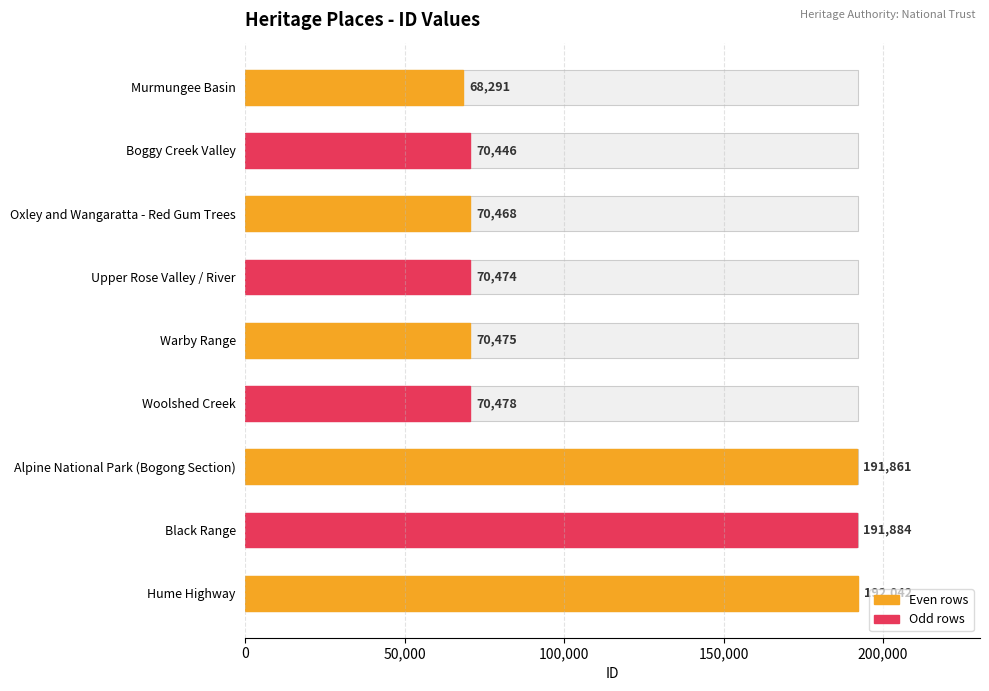

True or false: the data shows 68291 at Murmungee Basin.

True